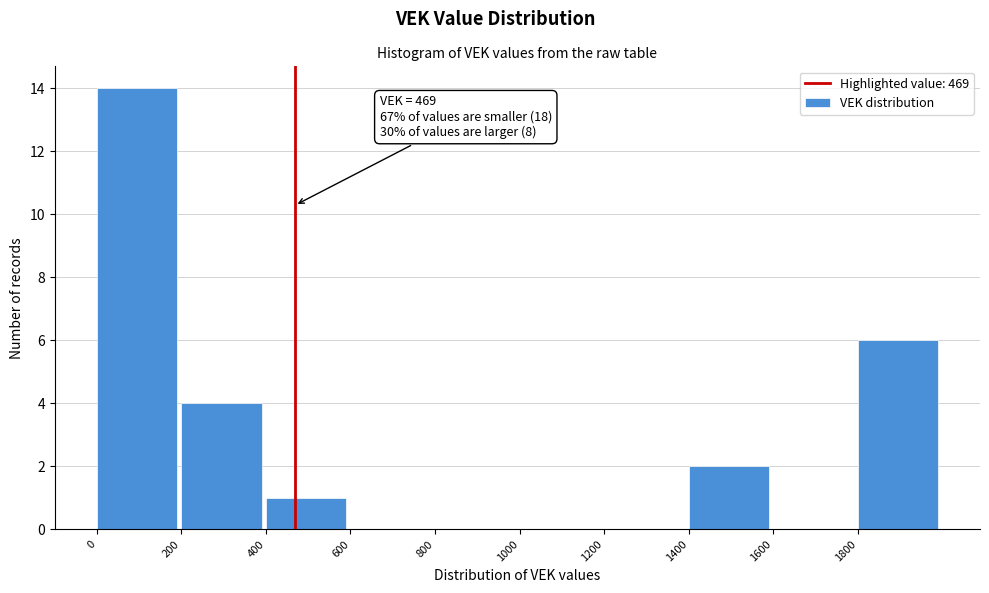

Which range on the x-axis has the tallest bar?

0 to 200